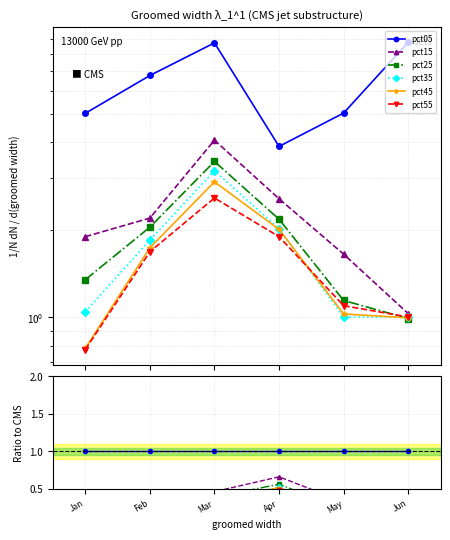

At how many categories does at least one series exceed 0?

6